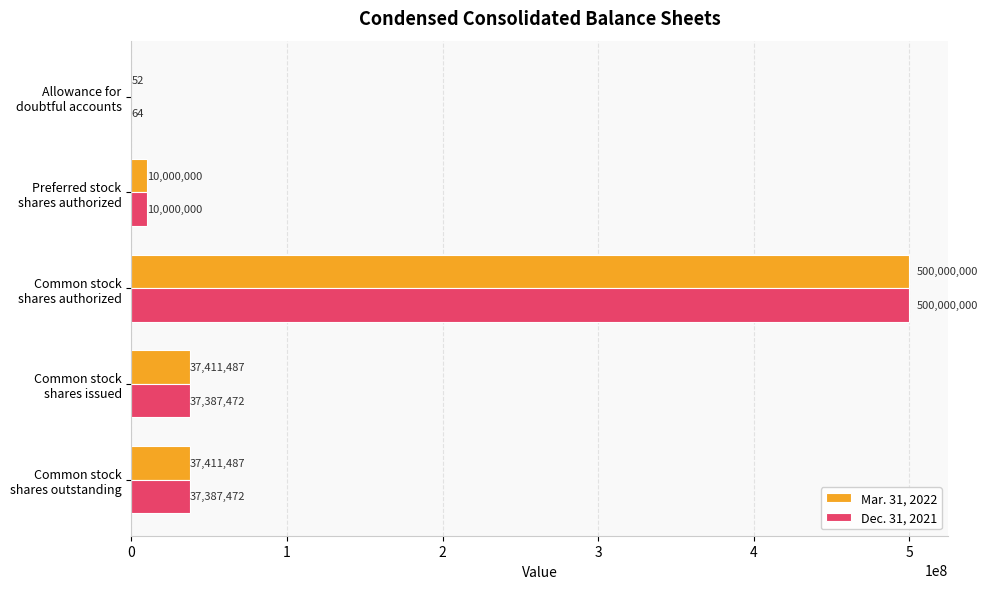

What is the greatest value displayed?

500000000